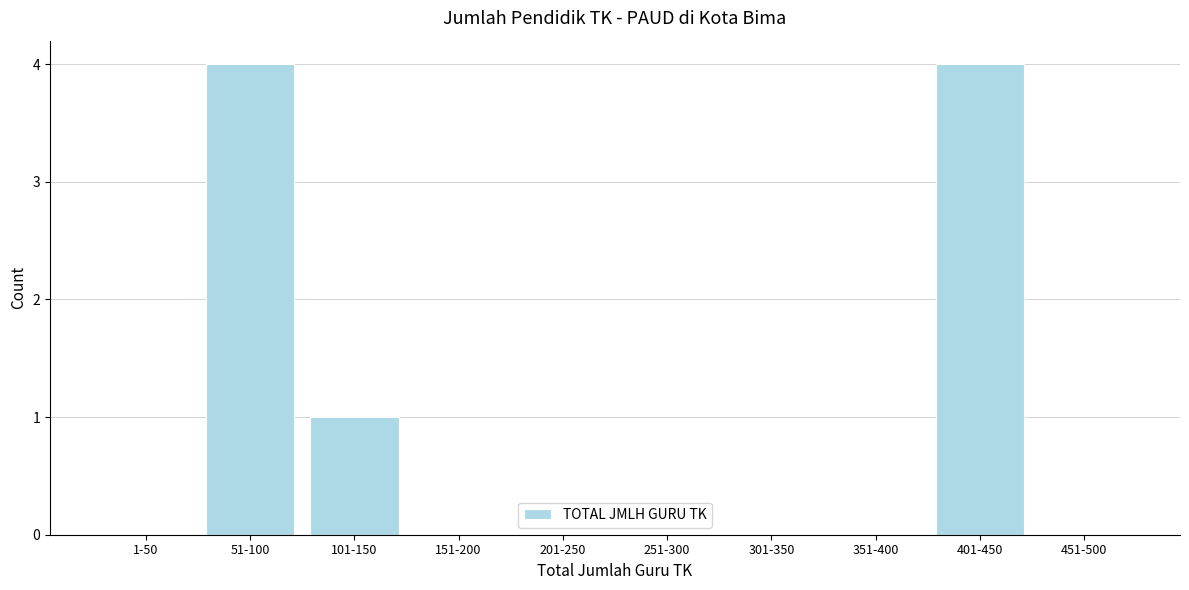

Reading right to left, transcribe all the data shown in this chart.

451-500=0	401-450=4	351-400=0	301-350=0	251-300=0	201-250=0	151-200=0	101-150=1	51-100=4	1-50=0